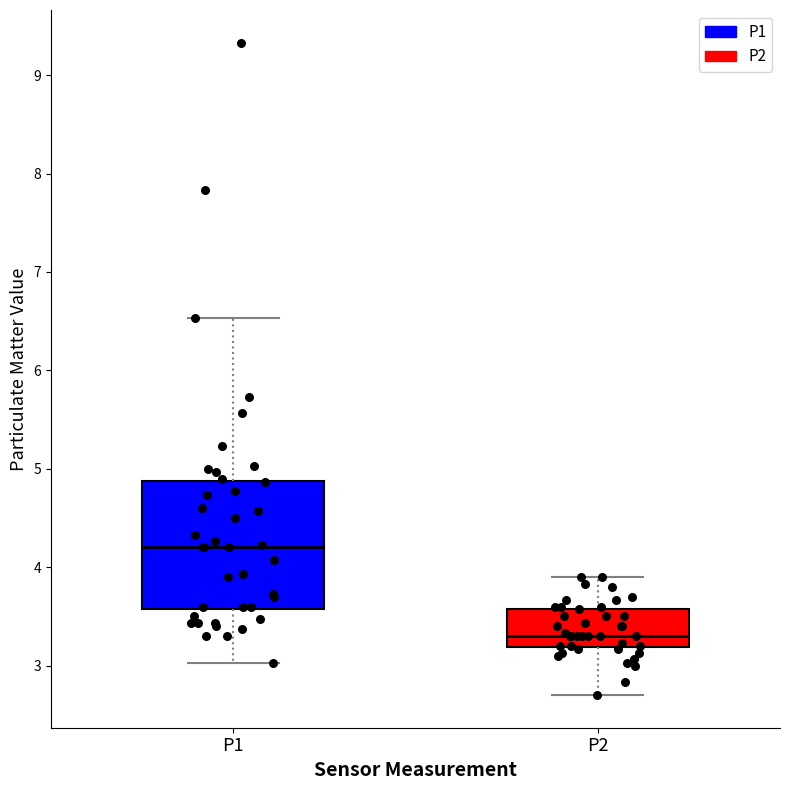

Comparing the boxes themselves (not the whiskers), which one is the tallest?

P1